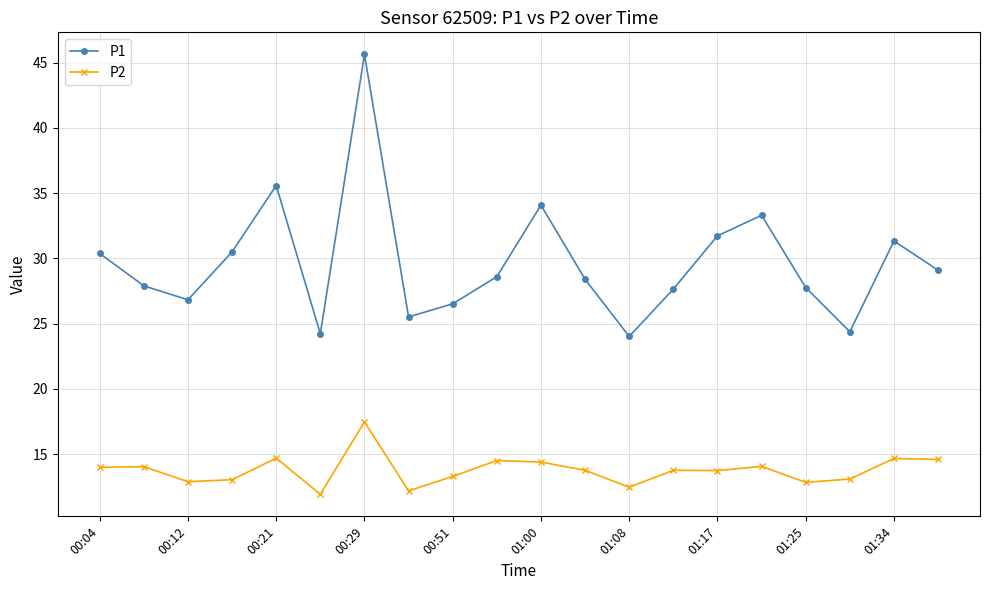

What is the average value of the P2 series?

13.8